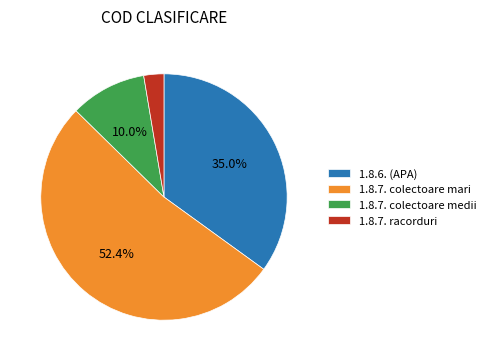

How many segments does this pie chart have?

4